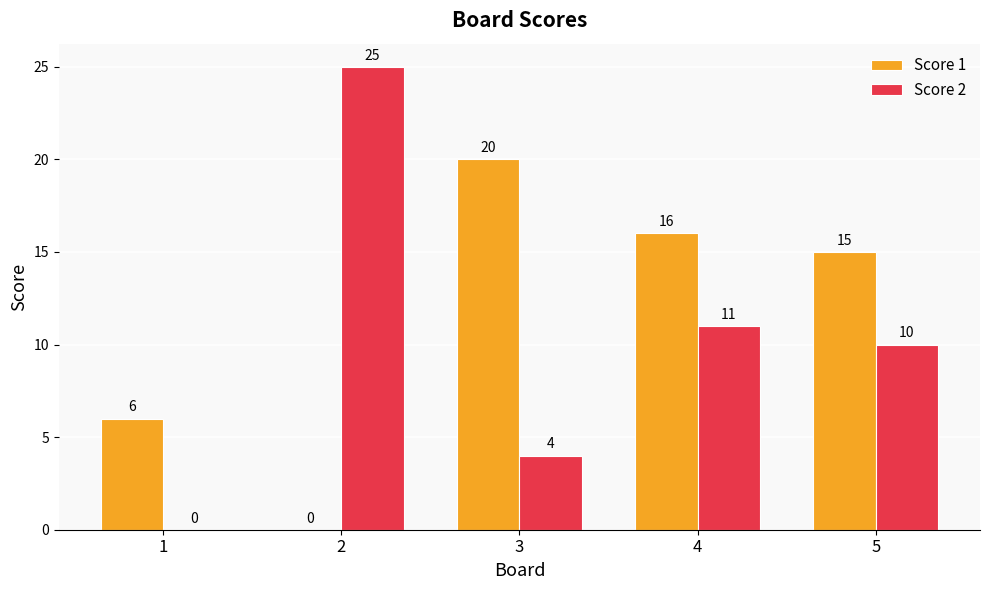

What is the maximum value shown in the chart?

25